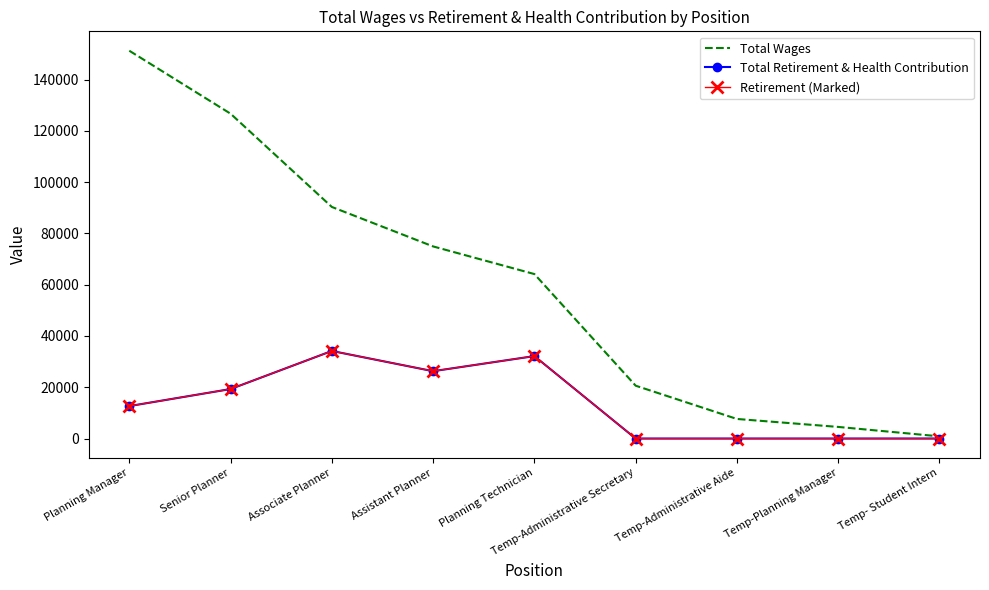

Which category has the lowest value in the Total Retirement & Health Contribution series?

Temp-Administrative Secretary